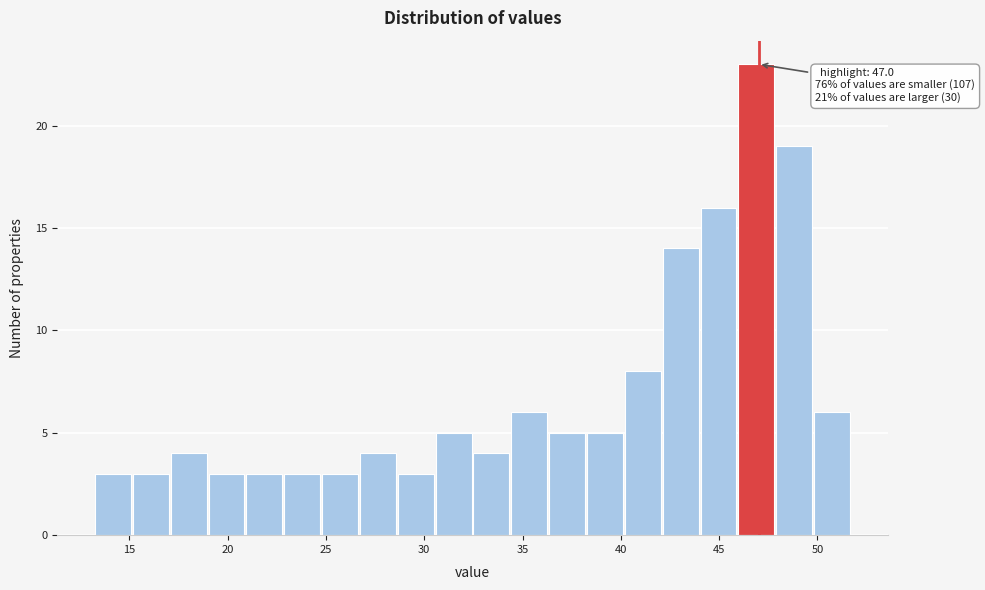

Read against the x-axis, roughly where is the centre of the tallest bar?

47.0